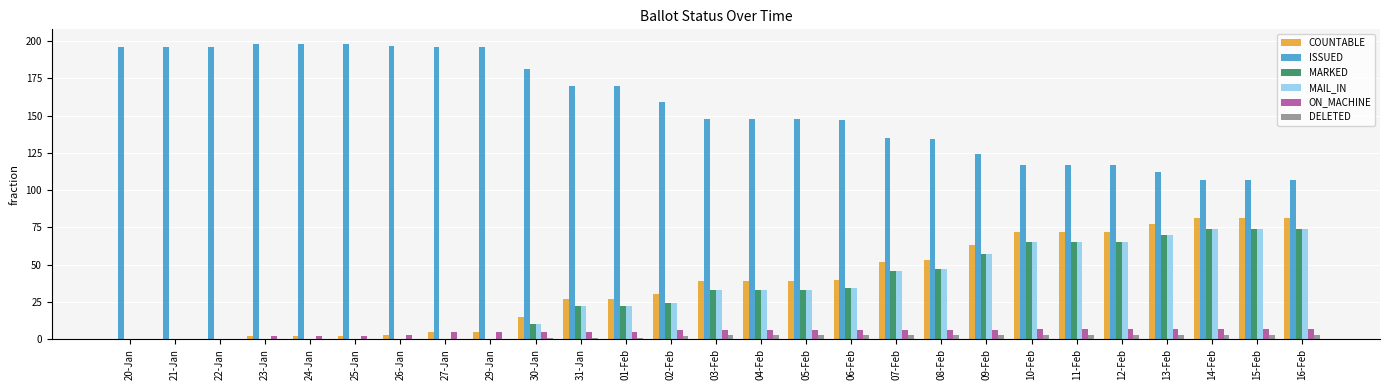

Is the value of COUNTABLE at 11-Feb greater than the value of DELETED at 10-Feb?

Yes